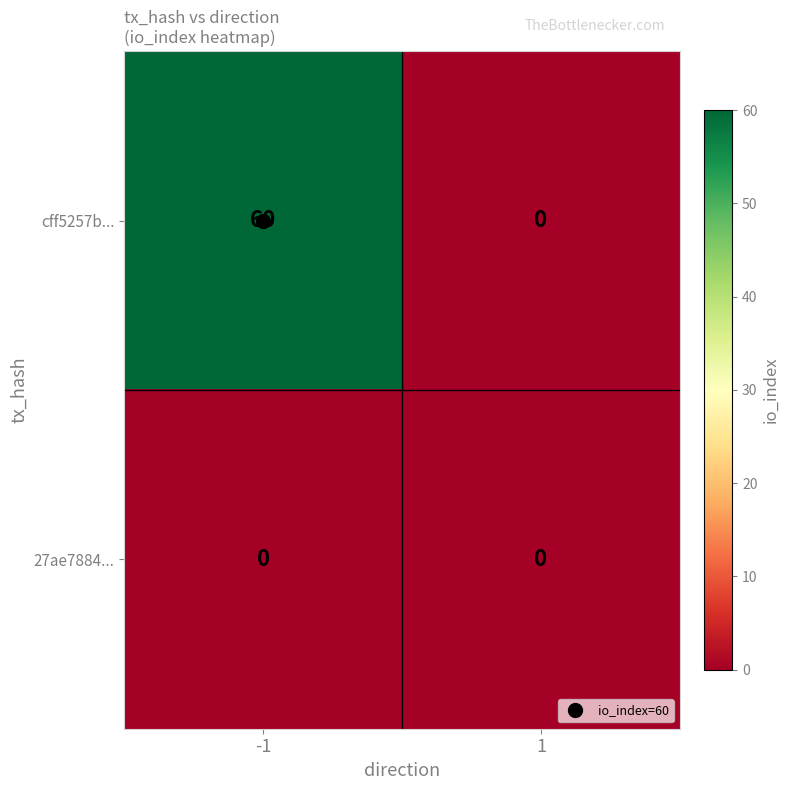

At which category is the sum across all series the highest?

-1